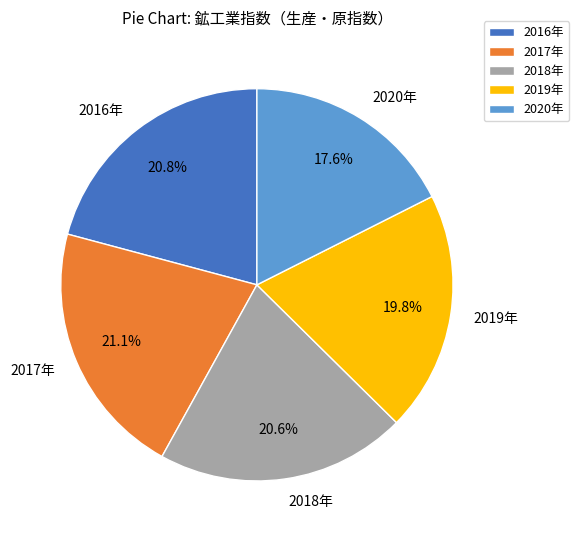

What is the smallest slice in the pie chart?

2020年